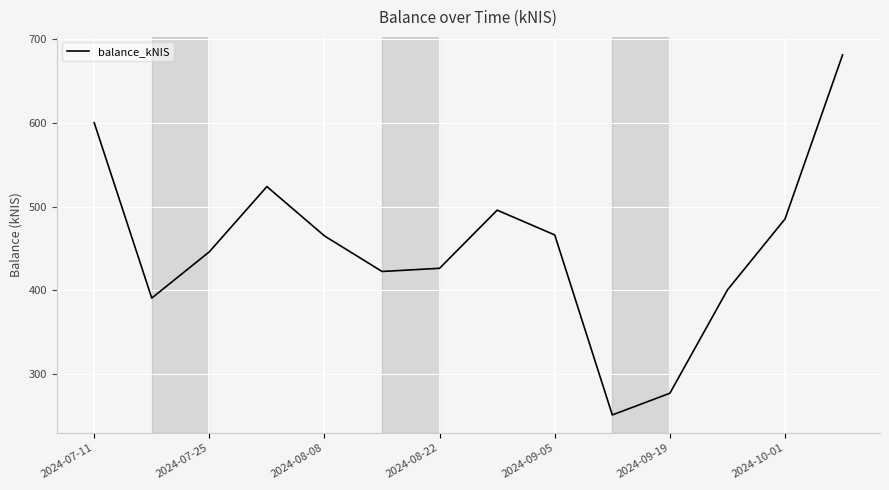

What is the greatest value displayed?

680.9